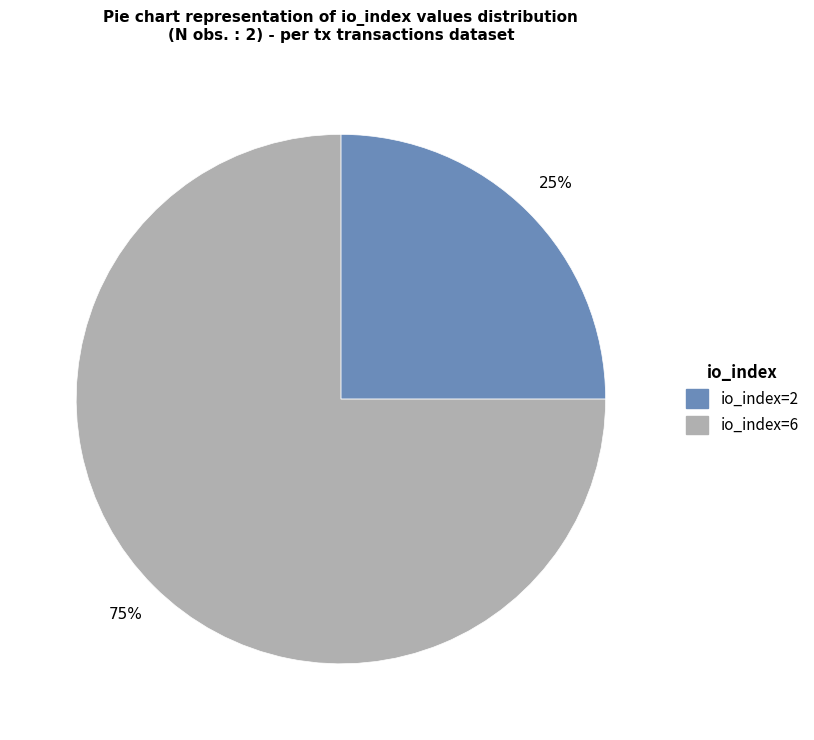

Is the sum of io_index=2 and io_index=6 greater than half?

Yes